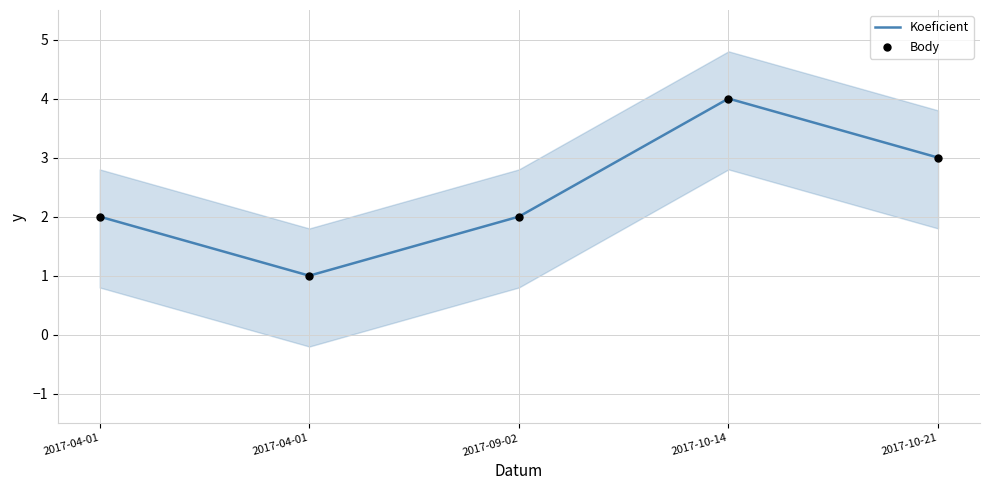

Which series contains the highest Y value?

Koeficient